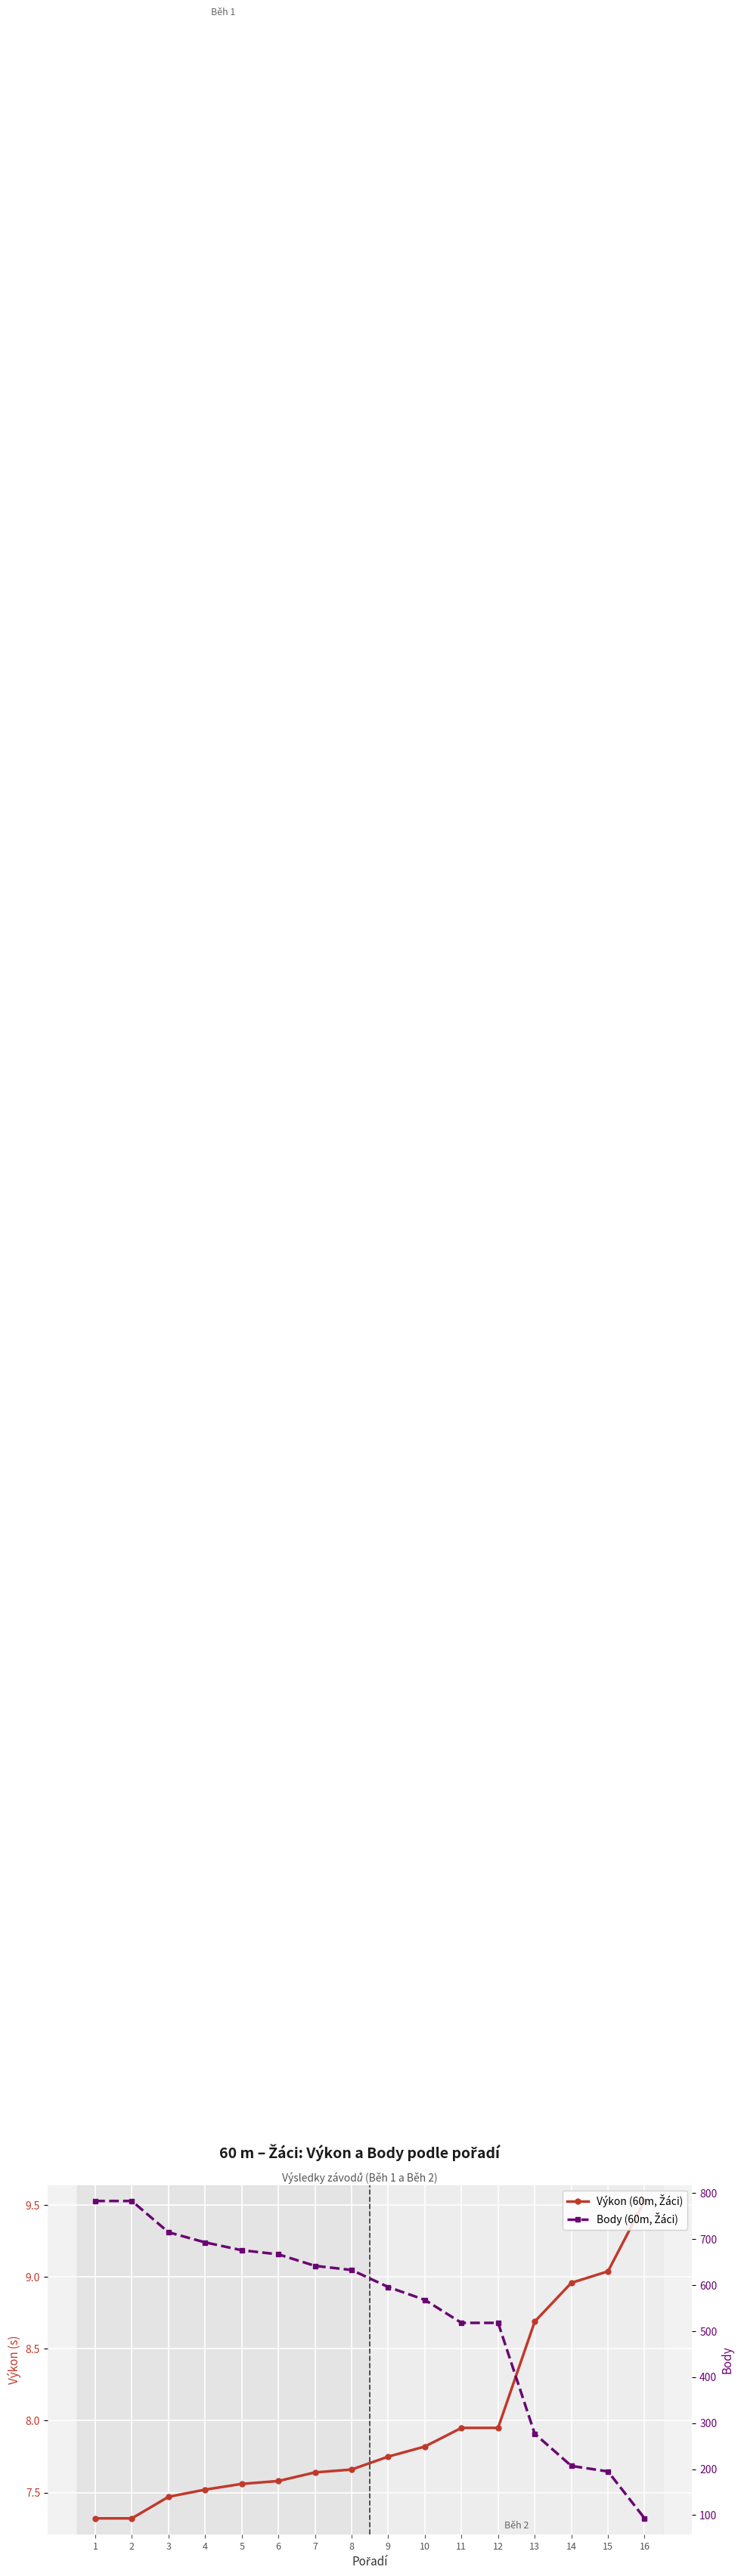

List the series in order of their overall mean, lowest first.

Výkon (60m, Žáci), Body (60m, Žáci)